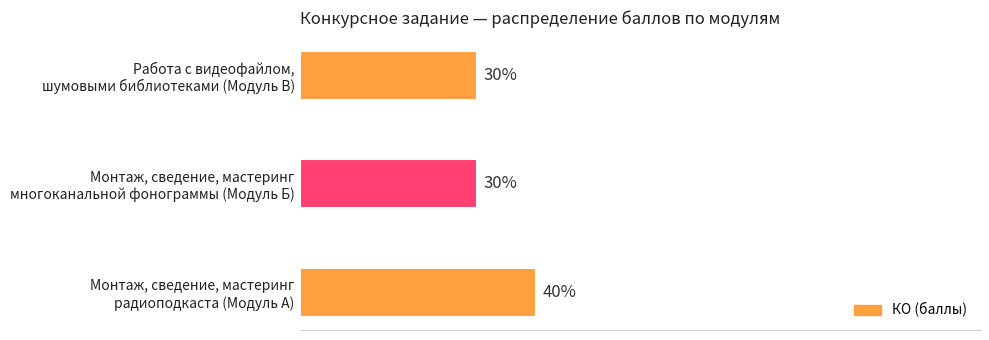

Does the chart contain any negative values?

No